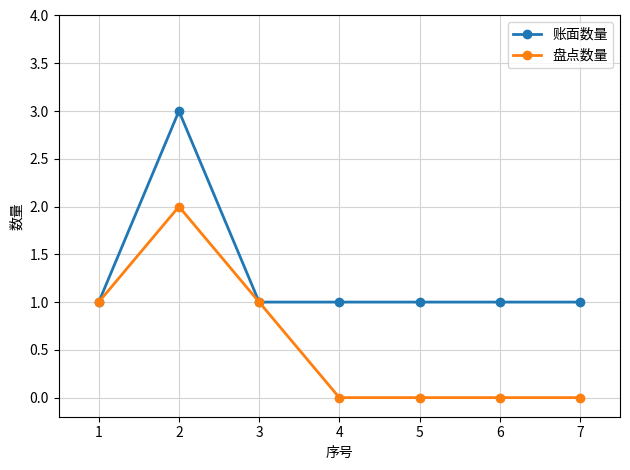

What are all the series names shown in the legend?

账面数量, 盘点数量